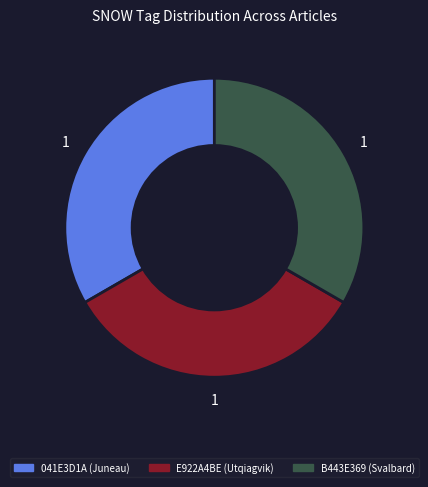

Is there any slice that represents more than half of the pie?

No